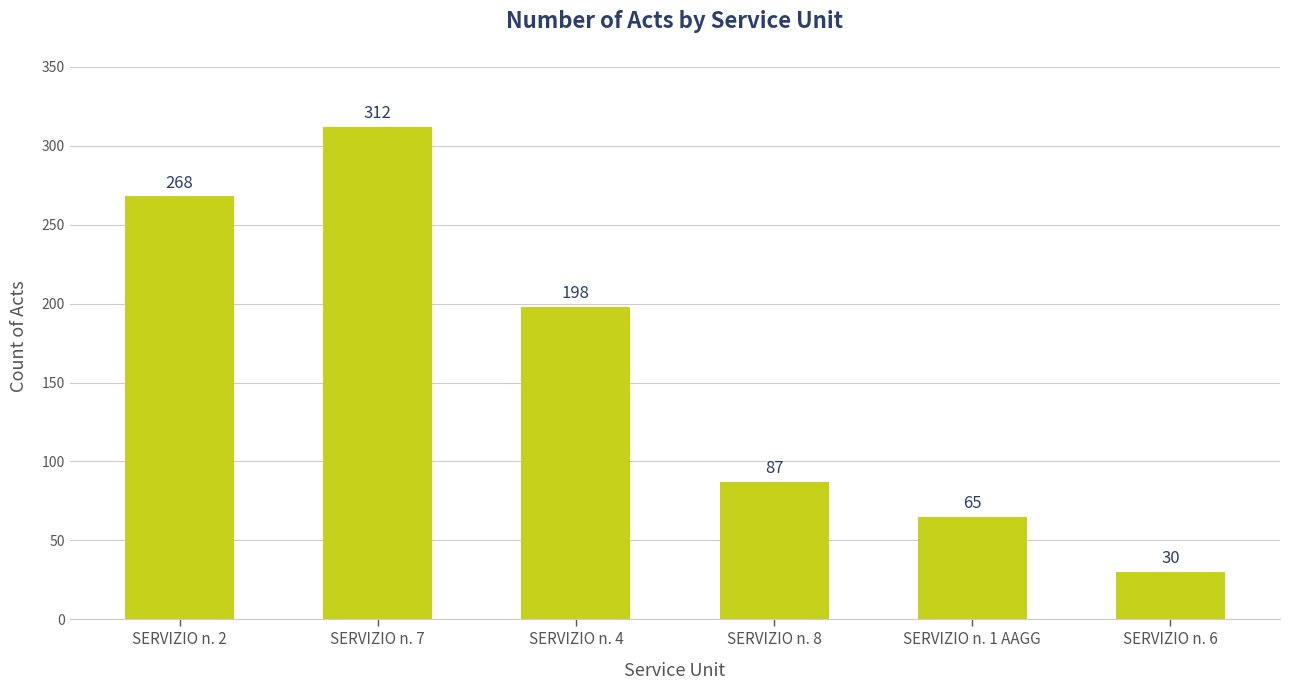

True or false: the data shows 51 at SERVIZIO n. 6.

False